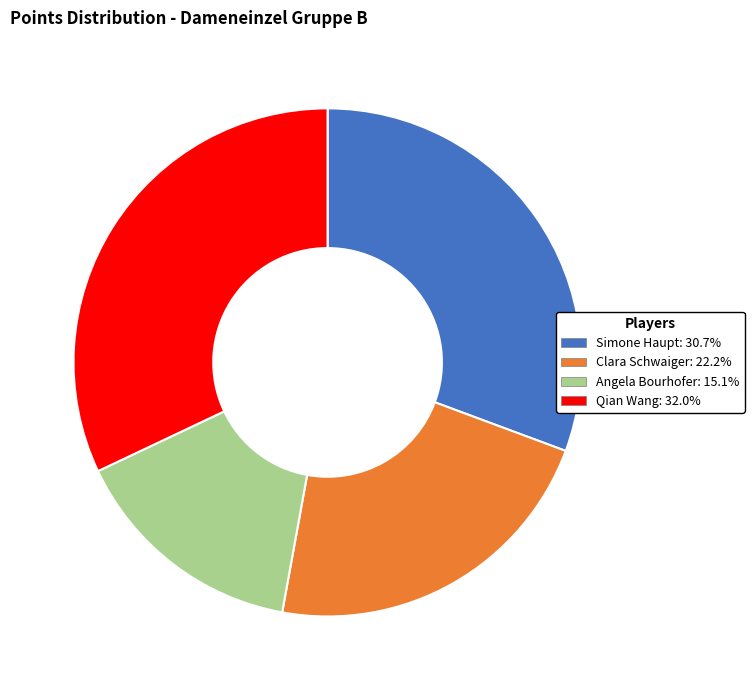

What is the smallest slice in the pie chart?

Angela Bourhofer